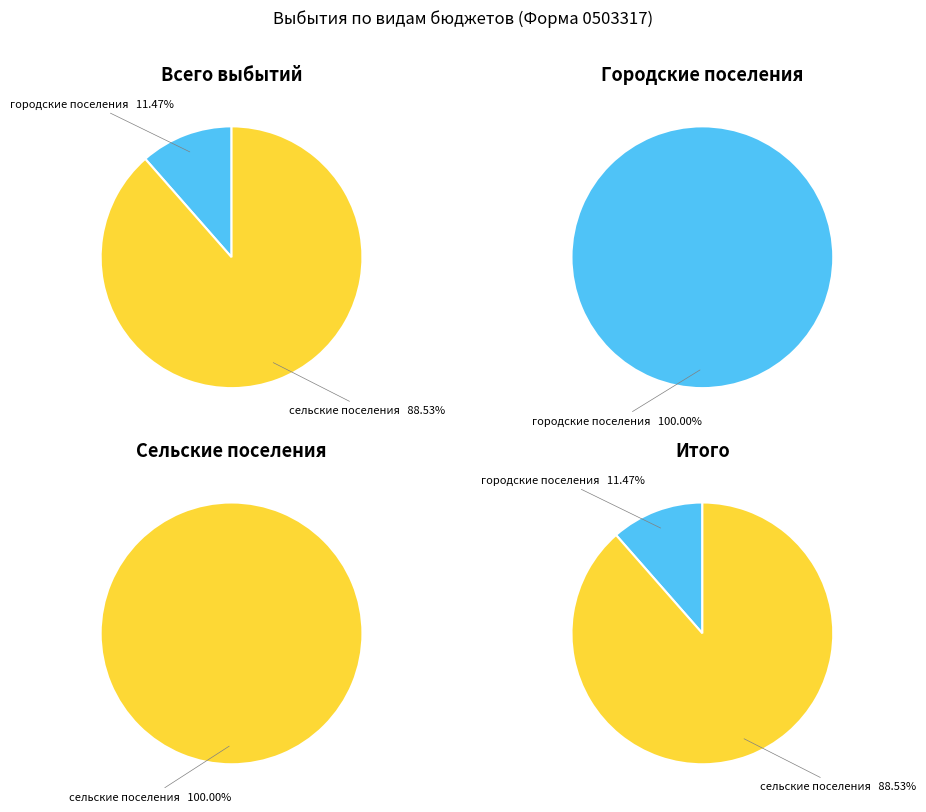

Is it true that бюджеты сельских поселений is 75% of the pie?

False